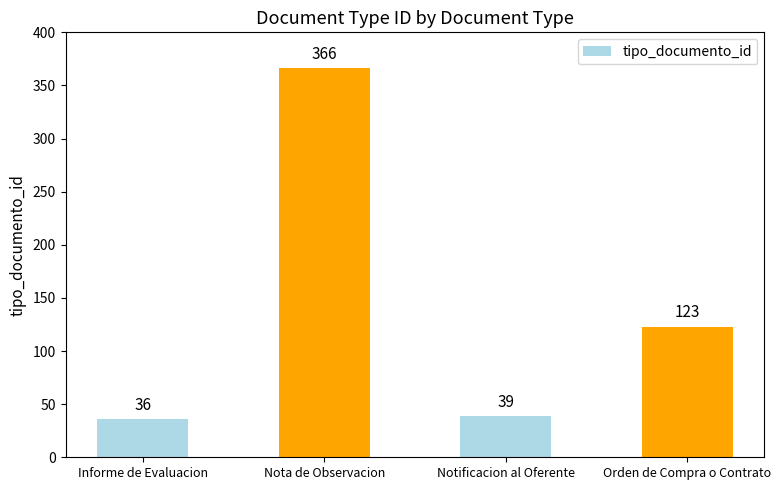

Rank the categories by value from lowest to highest.

Informe de Evaluacion, Notificacion al Oferente, Orden de Compra o Contrato, Nota de Observacion